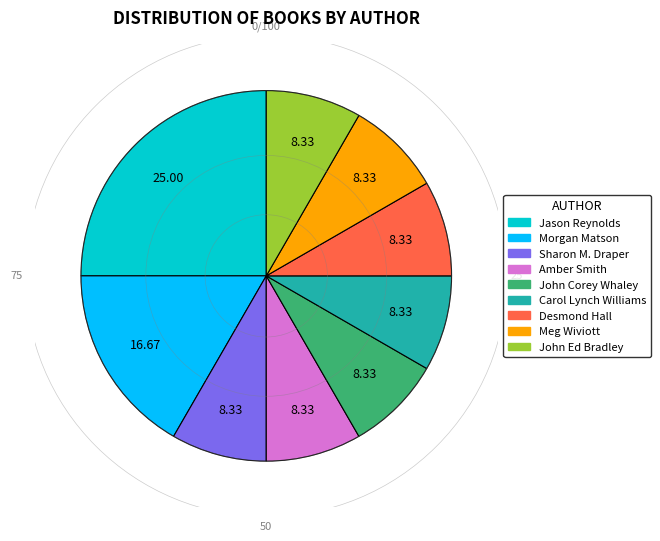

Does any single category account for the majority?

No